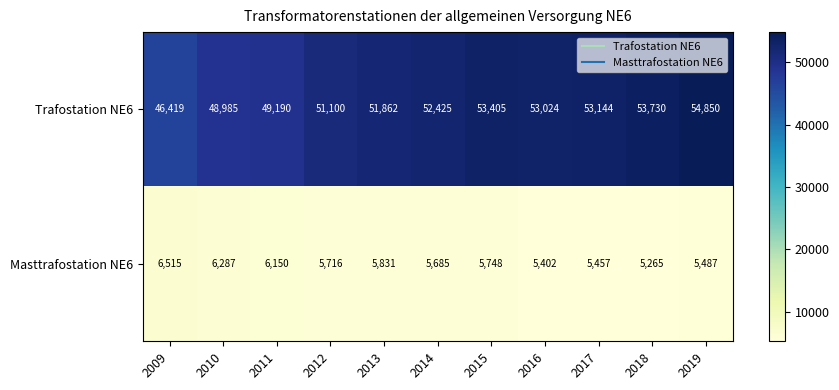

At which label is Masttrafostation NE6 closest to 5890?

2013